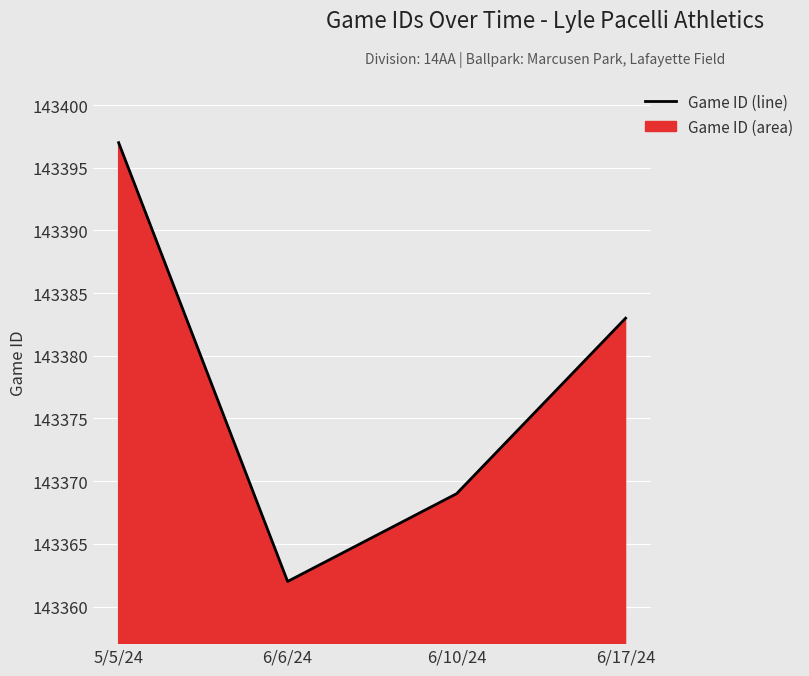

True or false: there are more than 2 points higher than both neighbors.

False